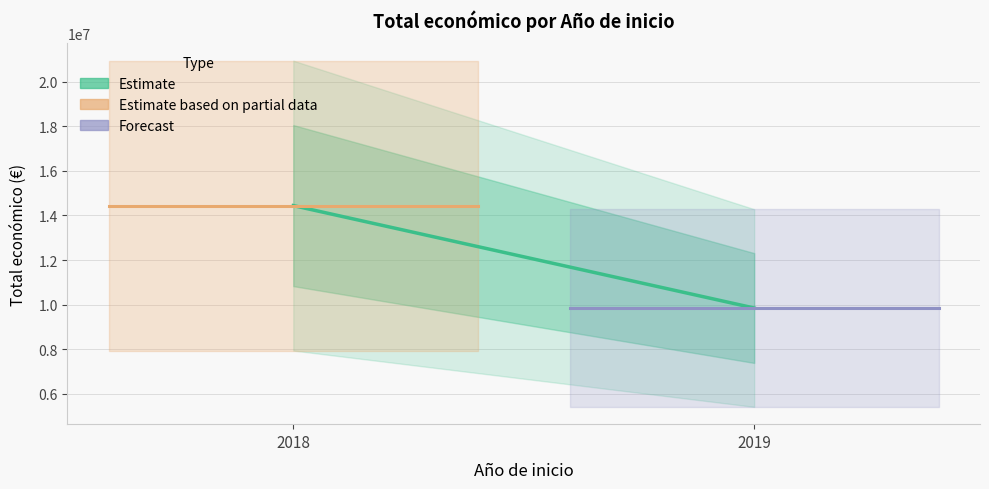

What is the average value?

12144120